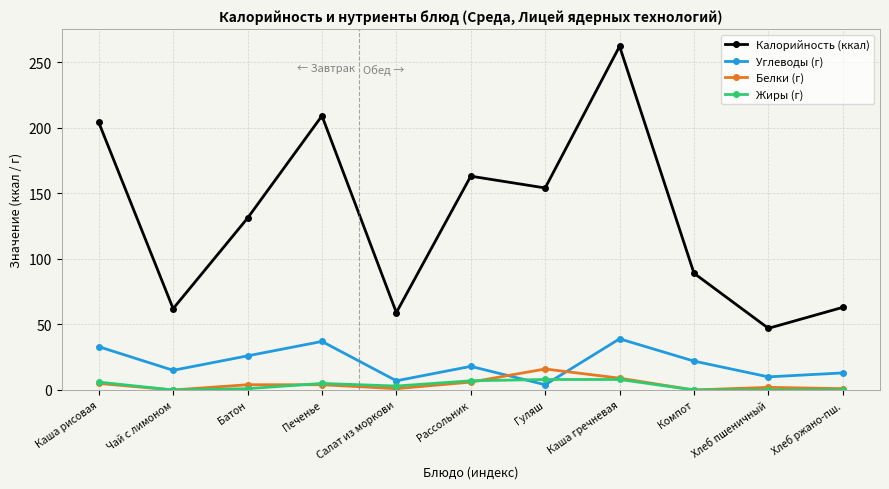

What is the sum of the Белки (г) values at Батон and Компот?

4